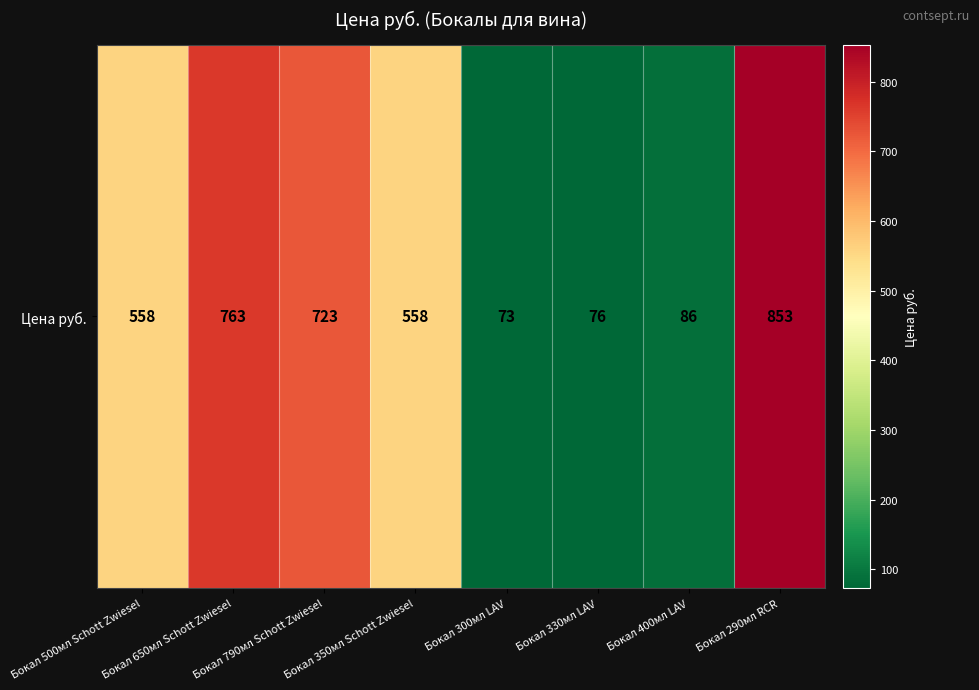

What is the ratio of the value at Бокал 790мл Schott Zwiesel to the value at Бокал 650мл Schott Zwiesel?

0.9